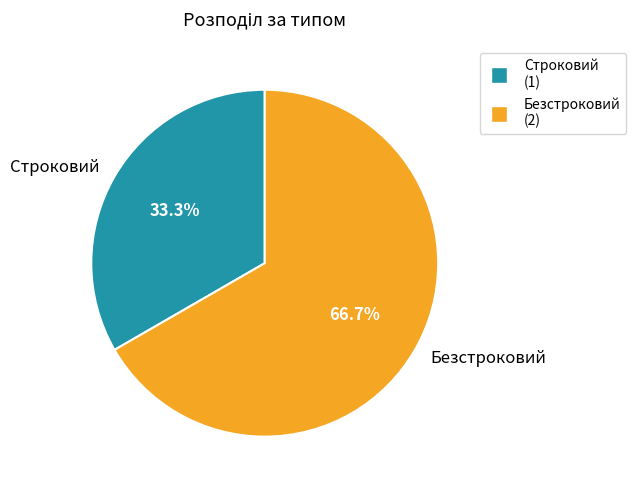

What is the ratio of the value at Безстроковий to the value at Строковий?

2.0